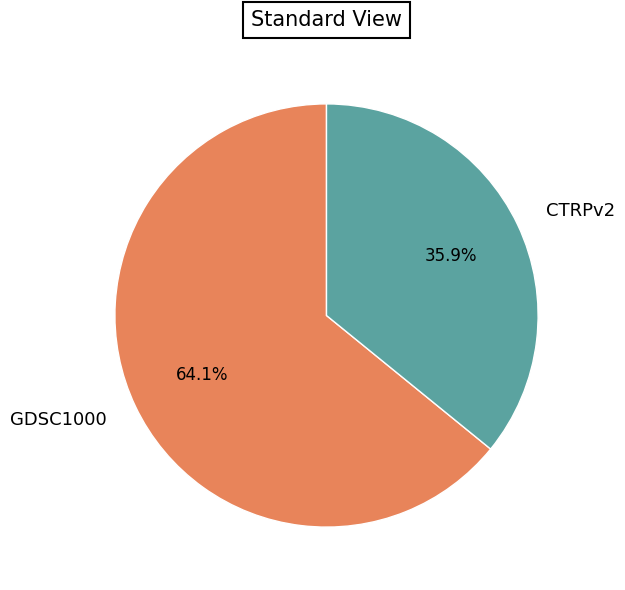

Which slice is the largest?

GDSC1000